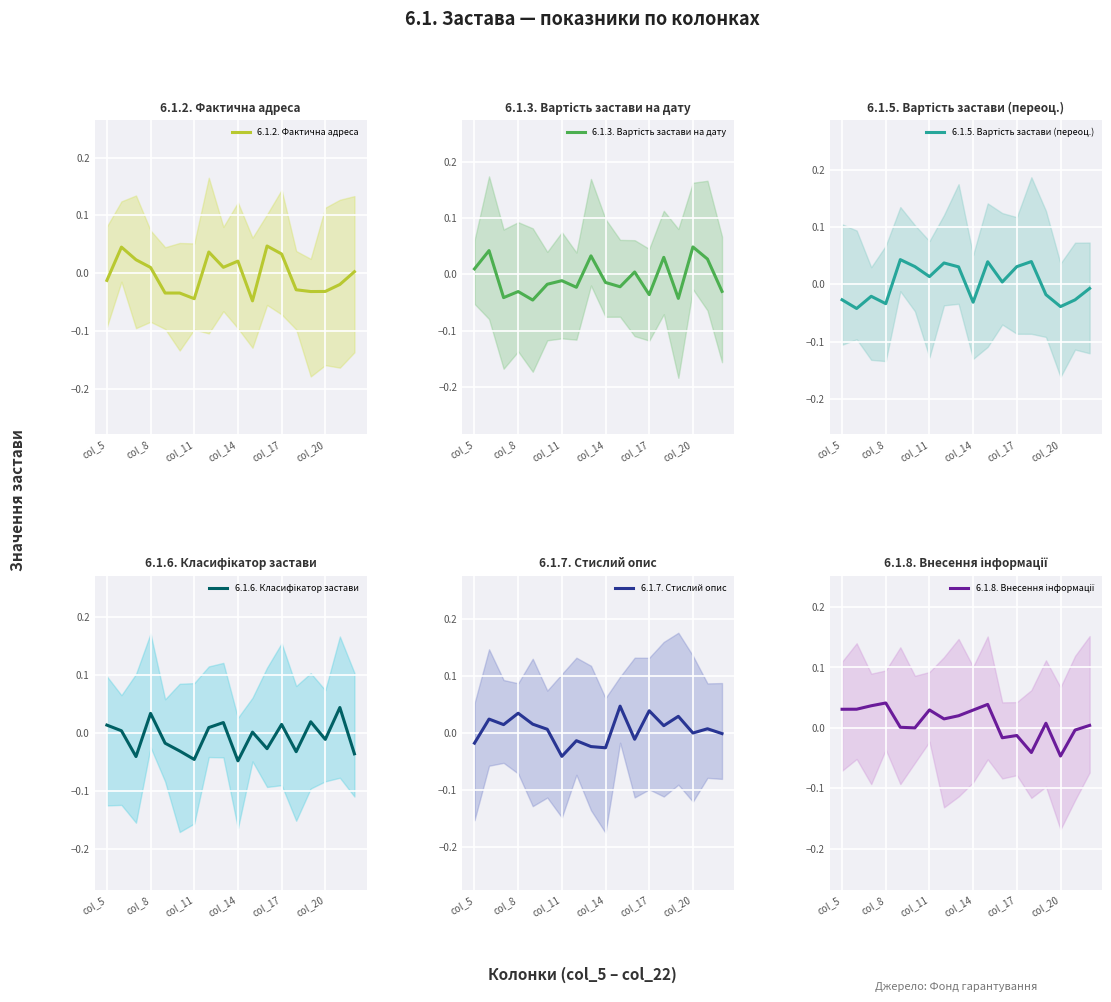

Which series has the largest range (max minus min)?

6.1.2. Фактична адреса